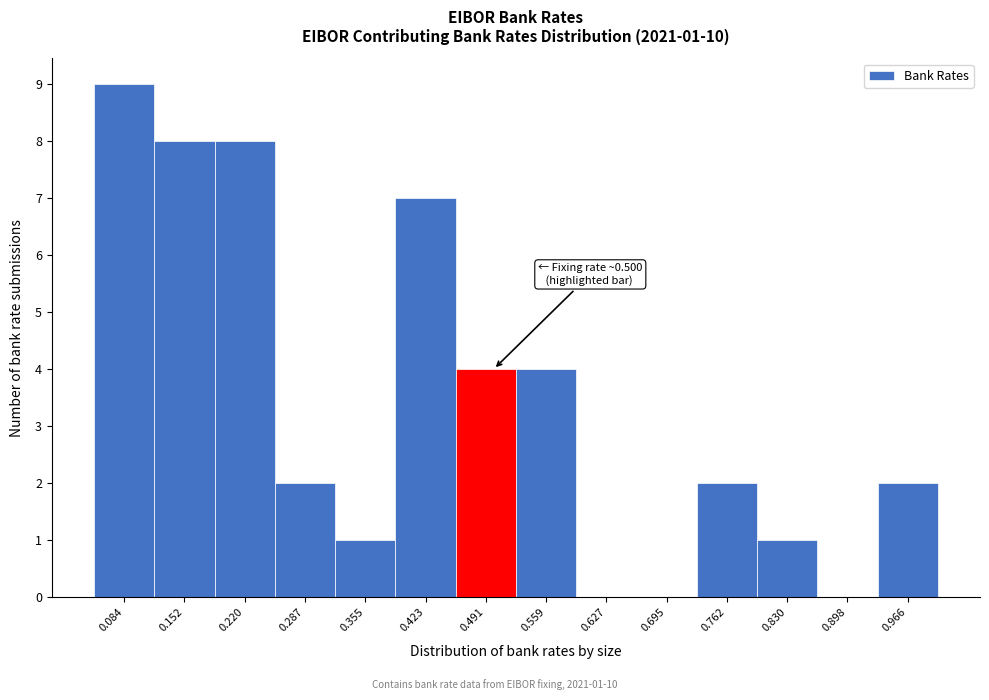

Over which range of the x-axis is the bar tallest?

0.05 to 0.12